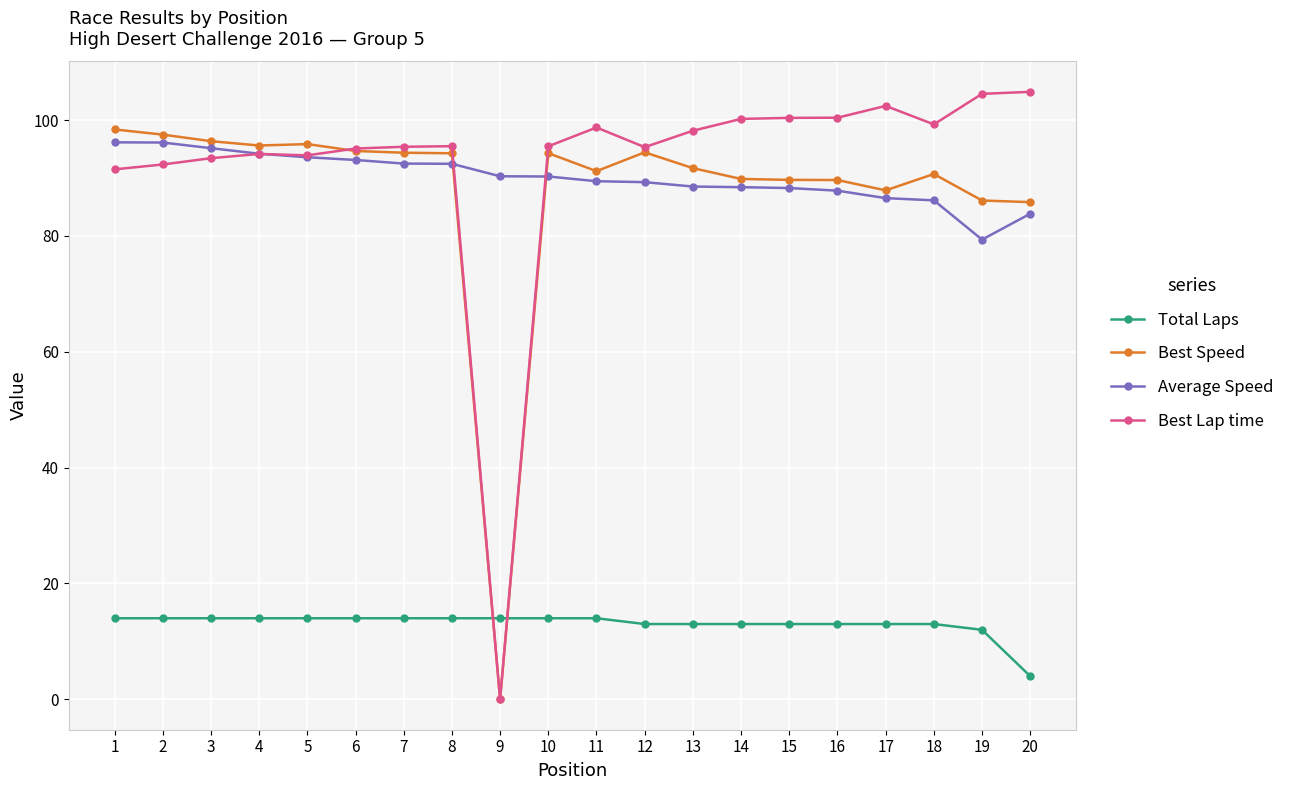

What is the value of the Average Speed point at the 1st from the left?

96.1